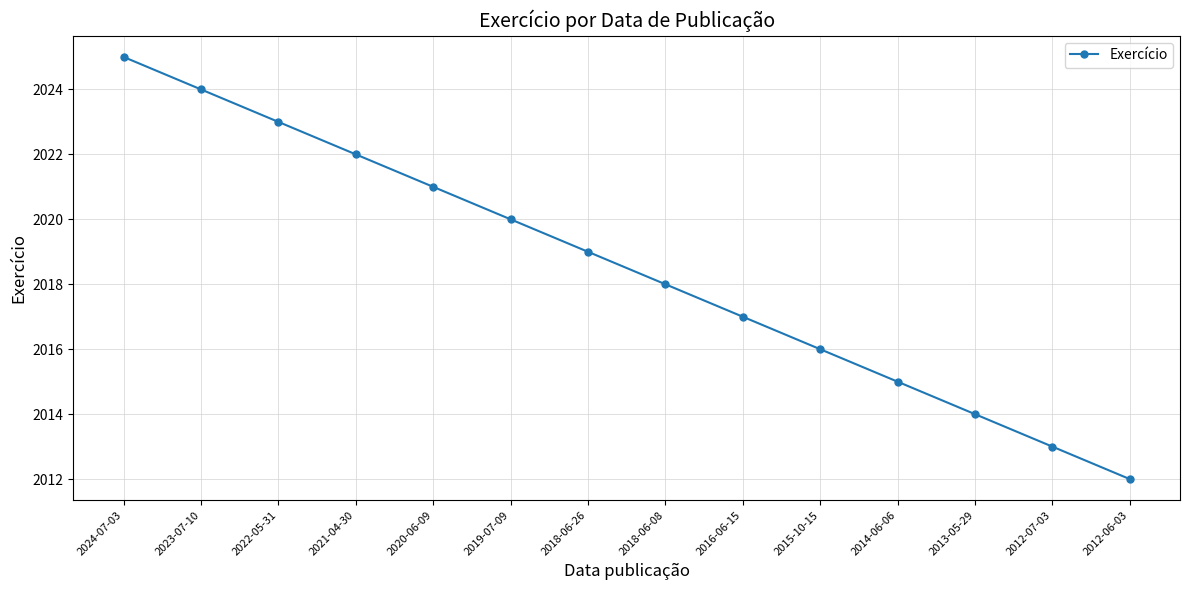

Rank the categories by value from highest to lowest.

2024-07-03, 2023-07-10, 2022-05-31, 2021-04-30, 2020-06-09, 2019-07-09, 2018-06-26, 2018-06-08, 2016-06-15, 2015-10-15, 2014-06-06, 2013-05-29, 2012-07-03, 2012-06-03